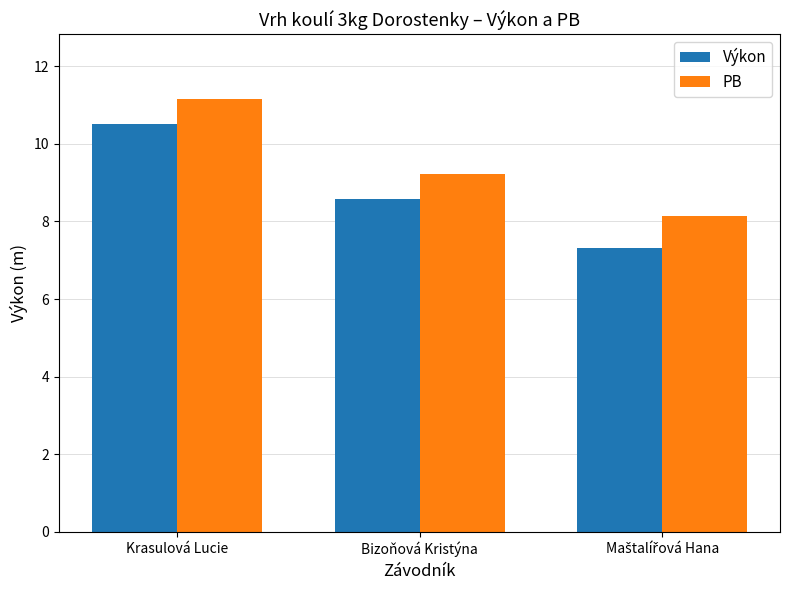

What are all the series names shown in the legend?

Výkon, PB